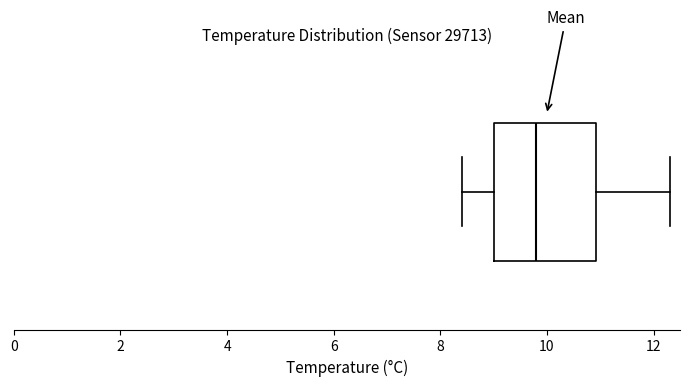

Transcribe this box plot: give where the median line is, the range the box spans, and where the two whiskers end, as read against the x-axis. The values are not printed on the chart, so give them approximately, as read against the axis.

median 9.8, box 9.0 to 11.0, whiskers 8.4 to 12.4